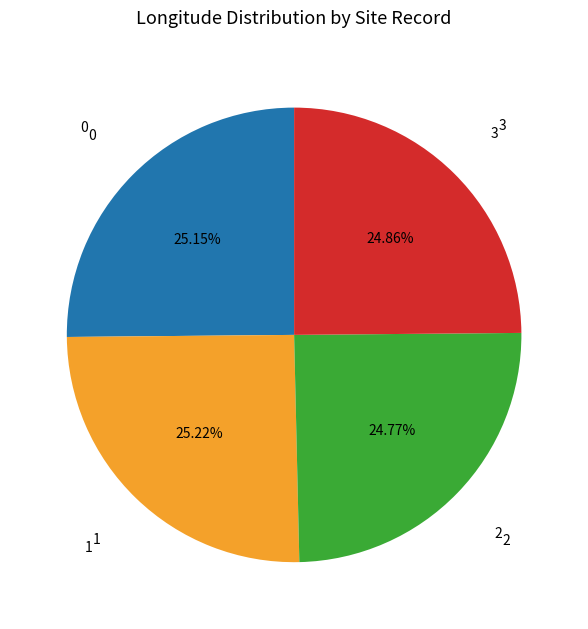

Is there a majority slice in this chart?

No